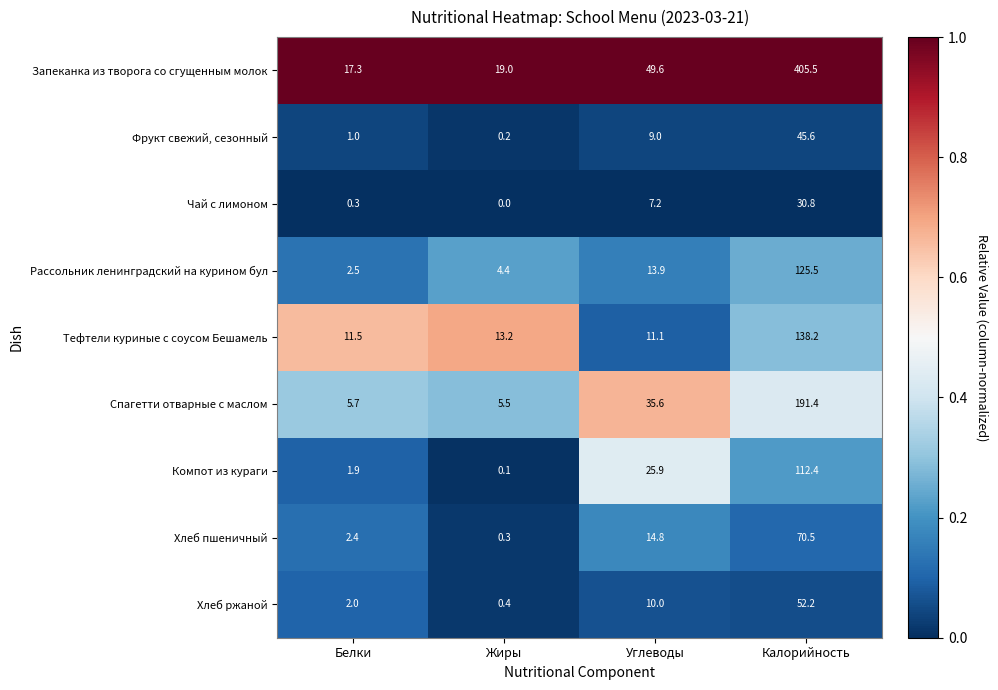

What is the difference between the highest and lowest values at Углеводы?

42.4